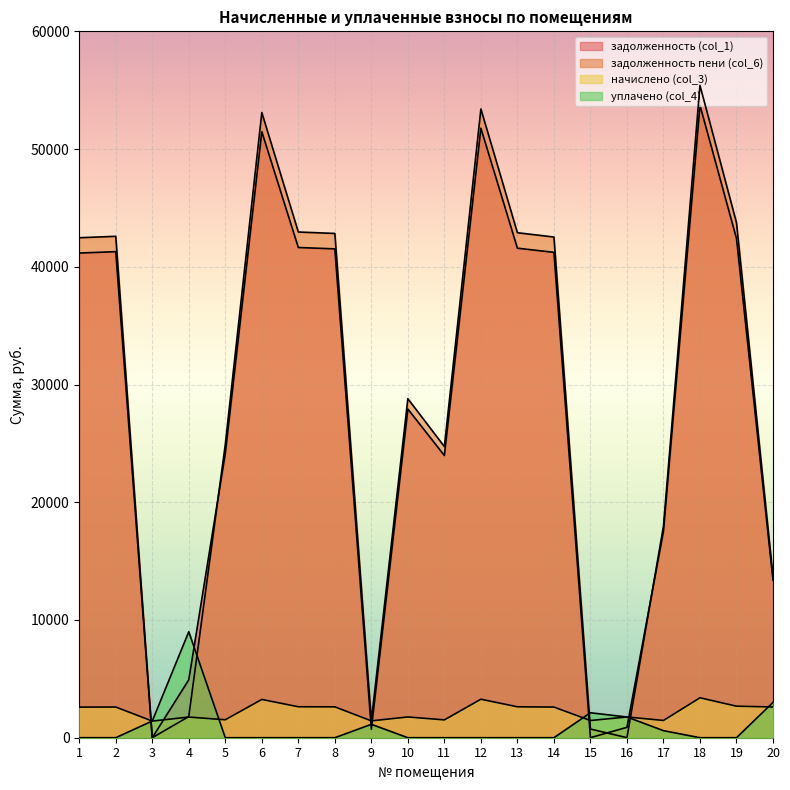

Is it true that задолженность (col_1) equals 8232.2 at 4?

False